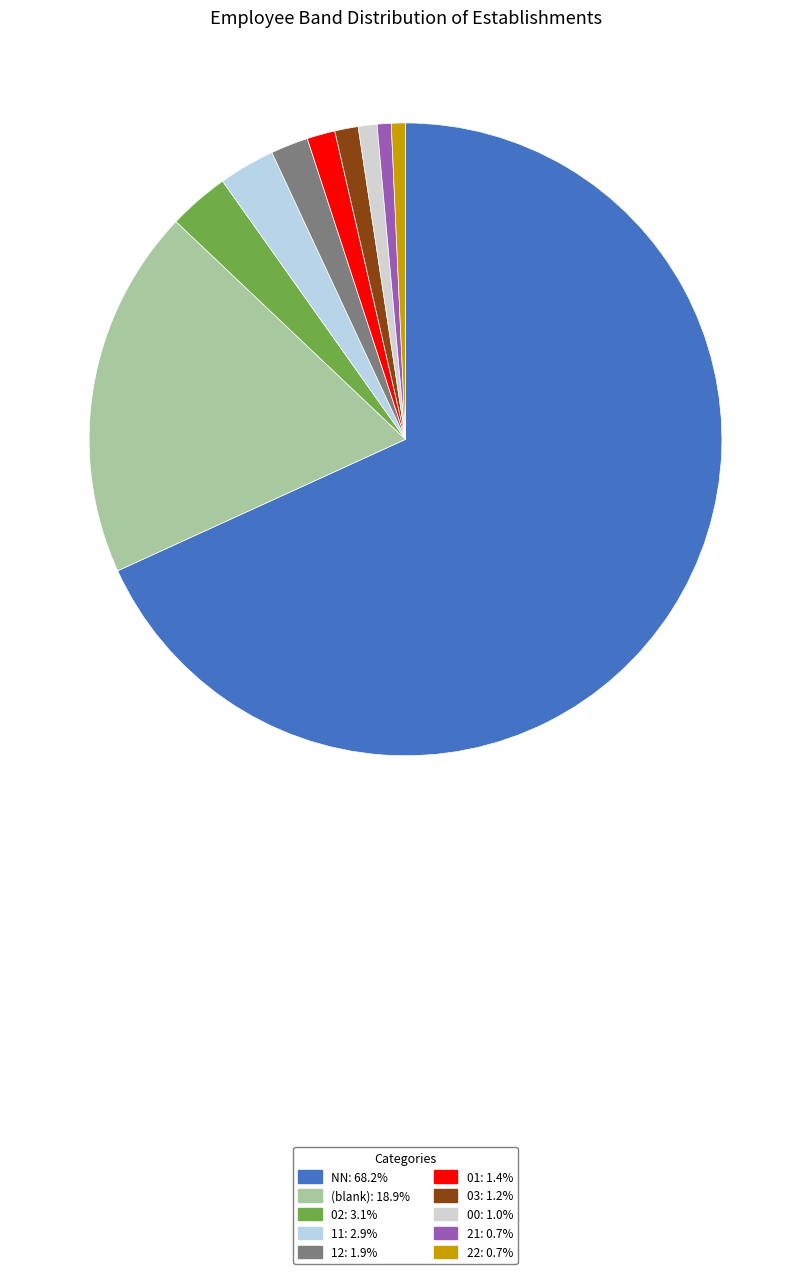

How many segments does this pie chart have?

10